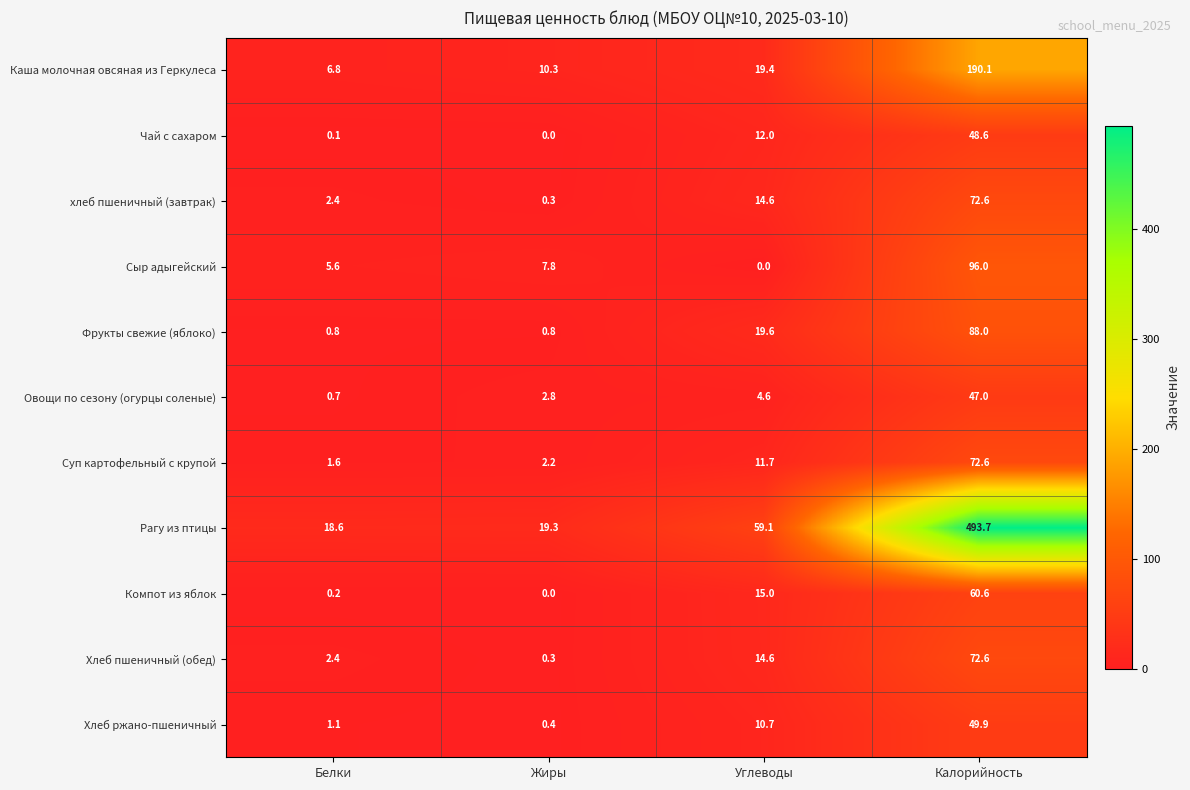

The Хлеб ржано-пшеничный series shows 18.1 at Углеводы. True or false?

False